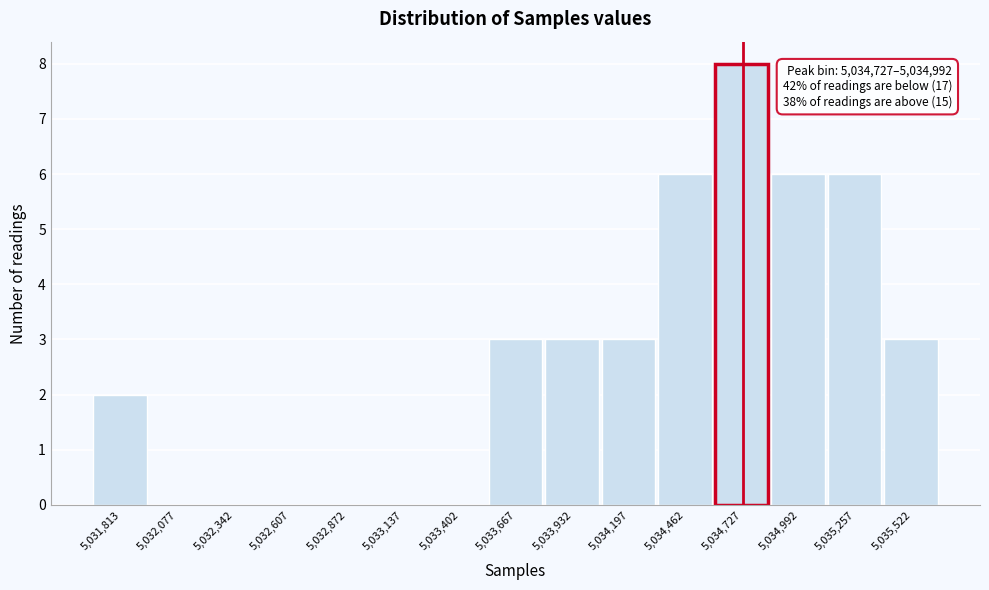

Reading left to right, transcribe all the data shown in this chart.

5,031,813=2	5,032,077=0	5,032,342=0	5,032,607=0	5,032,872=0	5,033,137=0	5,033,402=0	5,033,667=3	5,033,932=3	5,034,197=3	5,034,462=6	5,034,727=8	5,034,992=6	5,035,257=6	5,035,522=3